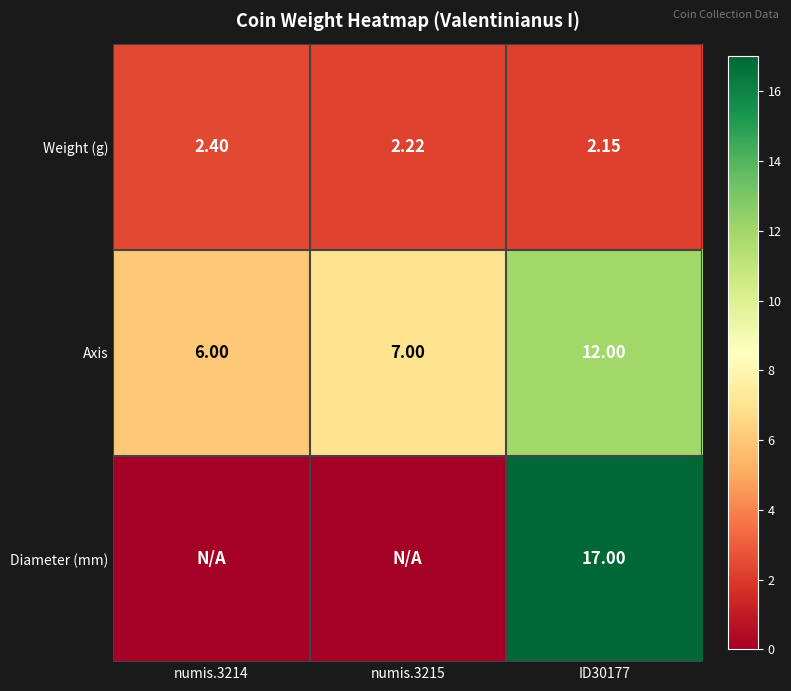

At ID30177, list the series in order from largest to smallest.

Diameter (mm), Axis, Weight (g)